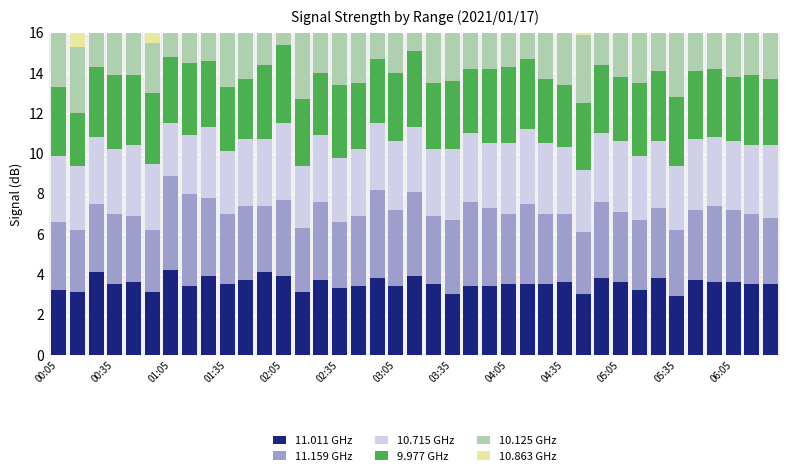

Between 31 and 23, which is larger?

23